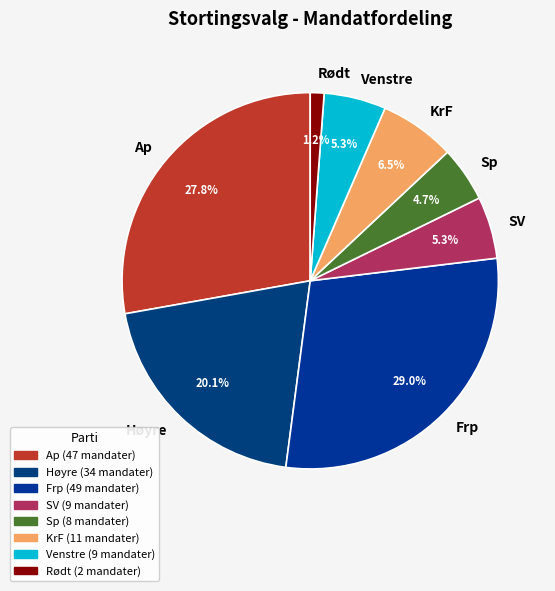

To the nearest percent, what is the average slice percentage?

12%